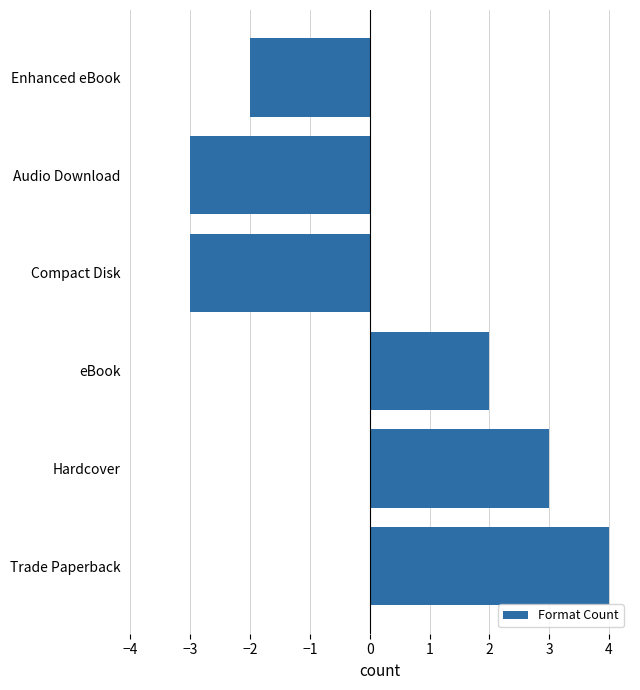

What is the smallest value displayed?

-3